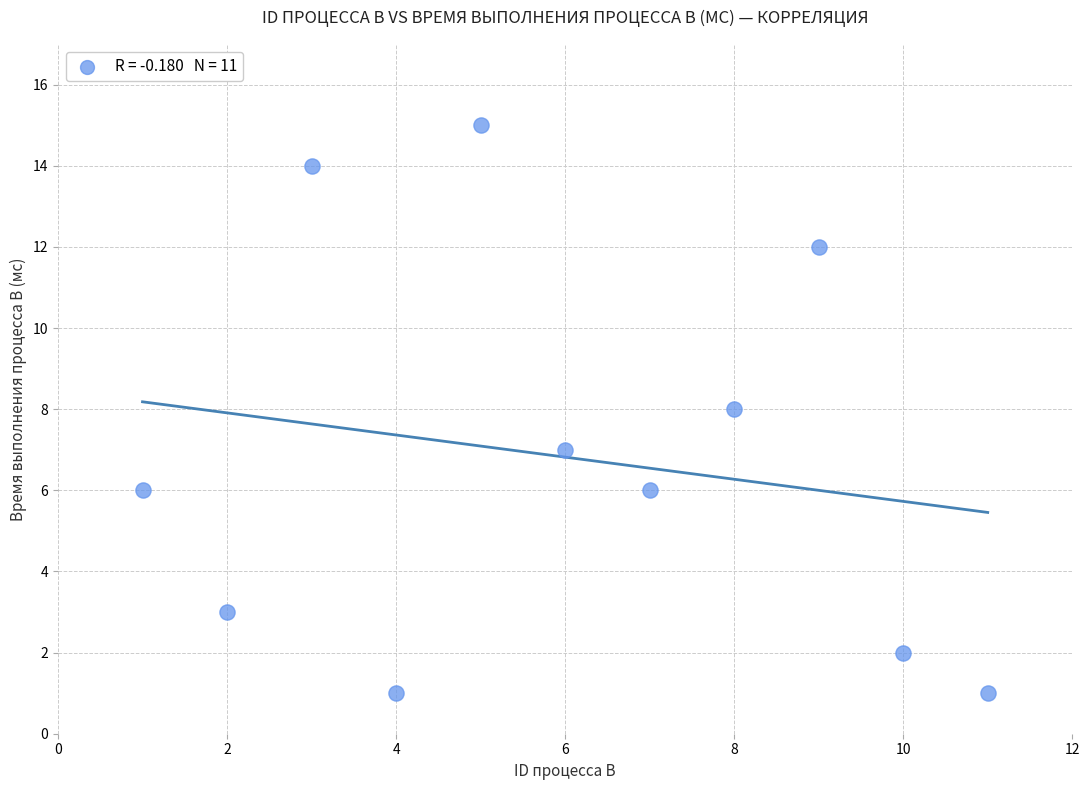

What is the range of Y values (max minus min)?

14